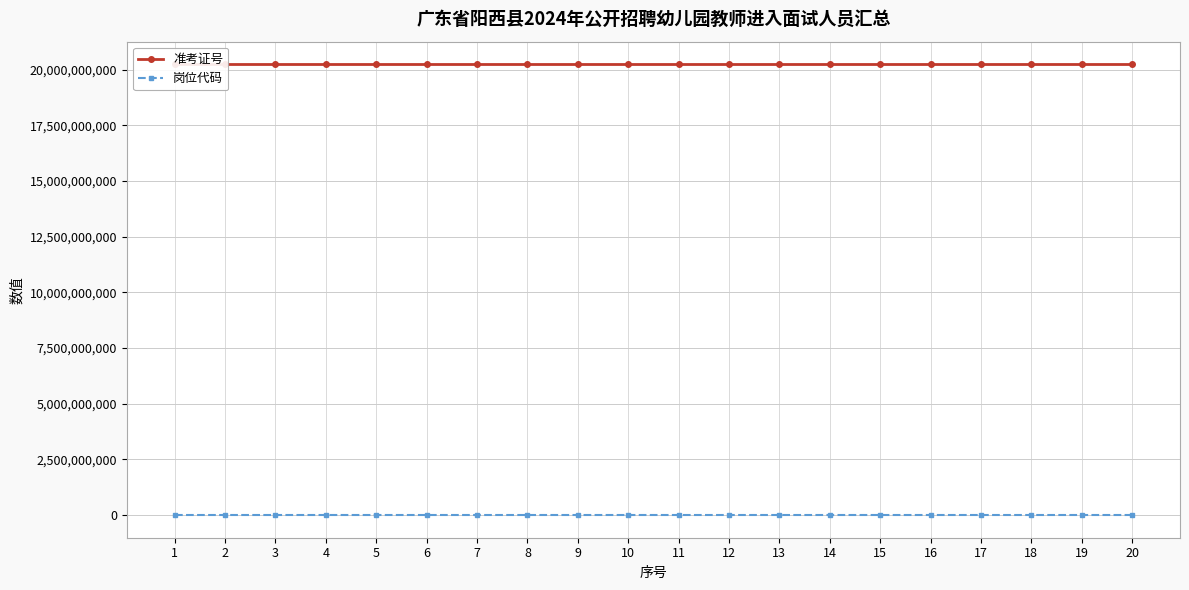

Rank the series at 19 from highest to lowest value.

准考证号, 岗位代码